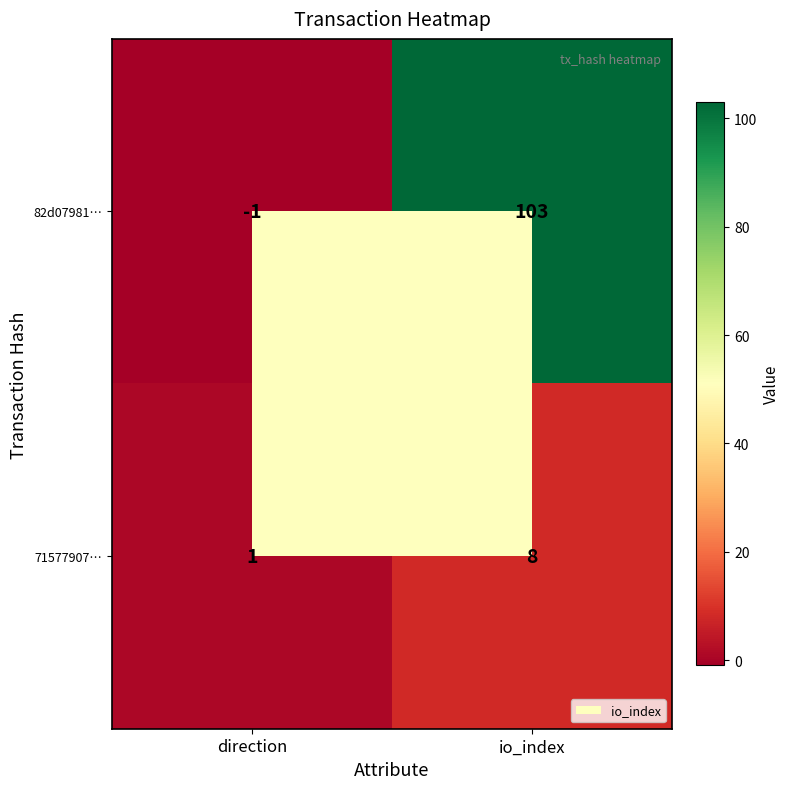

Where is 71577907… nearest to the value 4?

direction